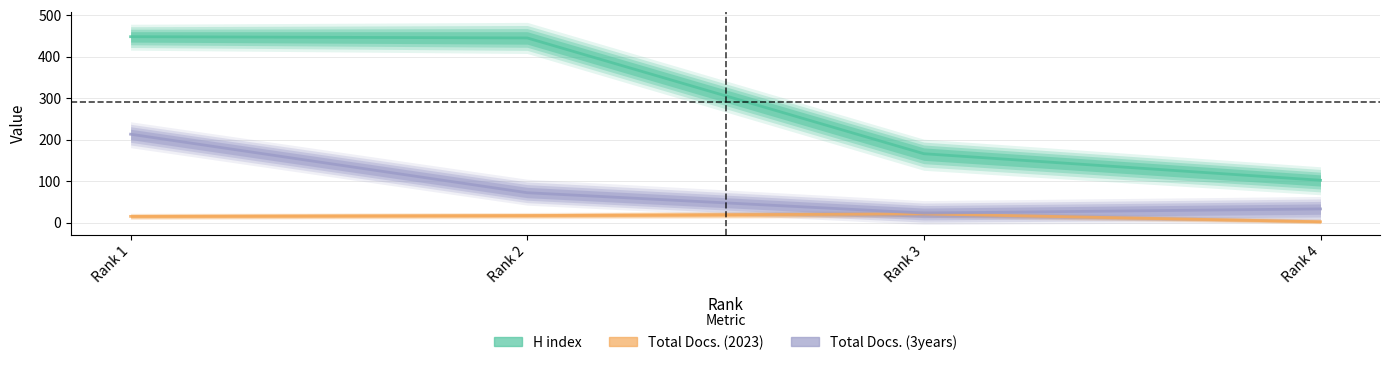

Is it true that Total Docs. (3years) equals 23 at Rank 3?

True